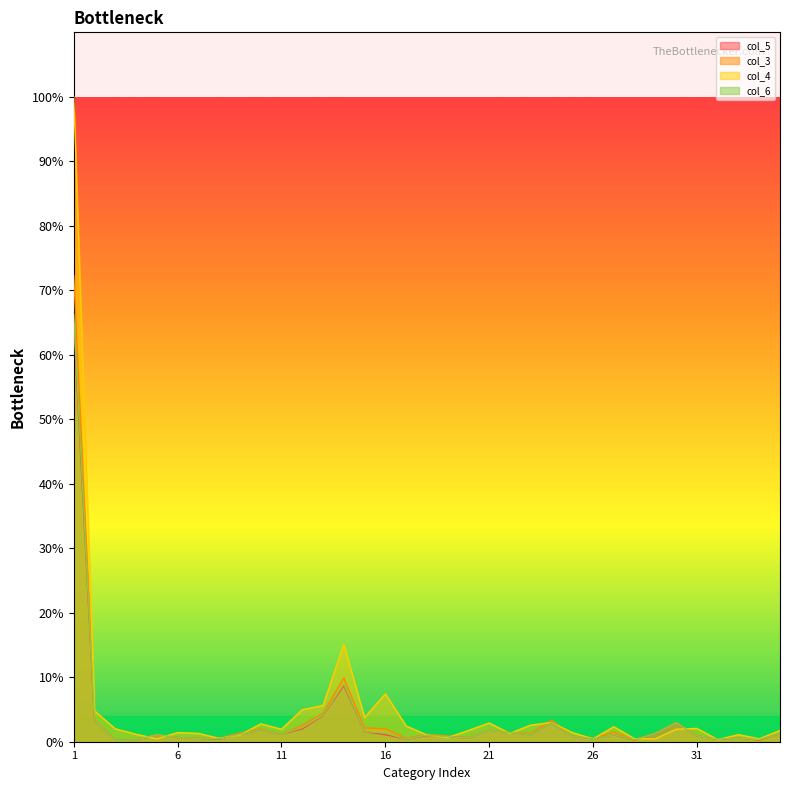

At which category is the sum across all series the highest?

1